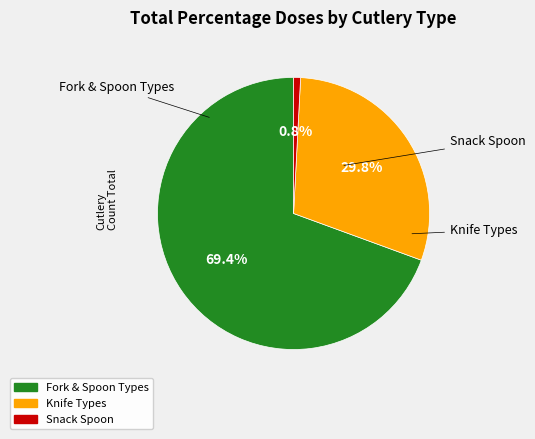

Is there any slice that represents more than half of the pie?

Yes